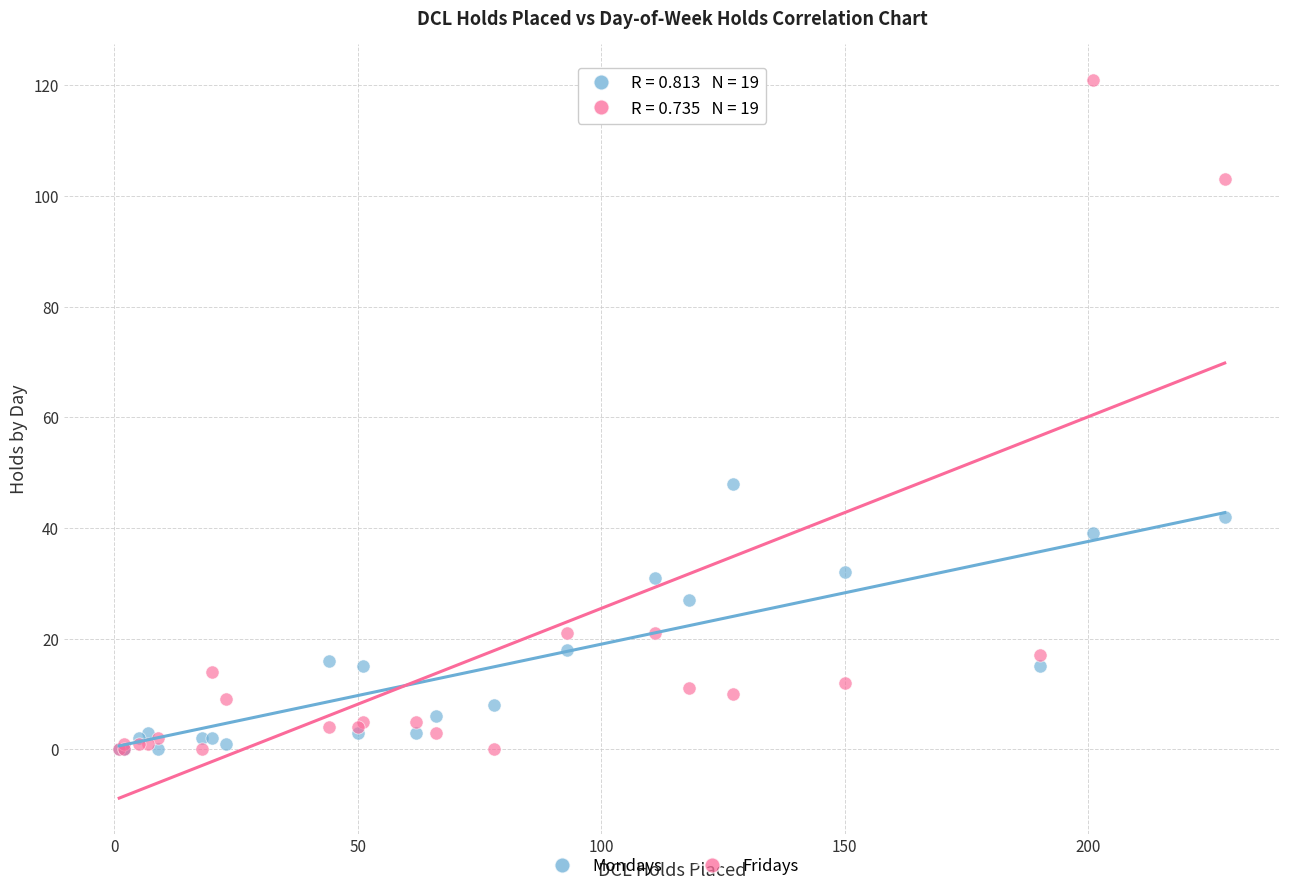

In the Fridays series, what Y value is closest to 60?

21